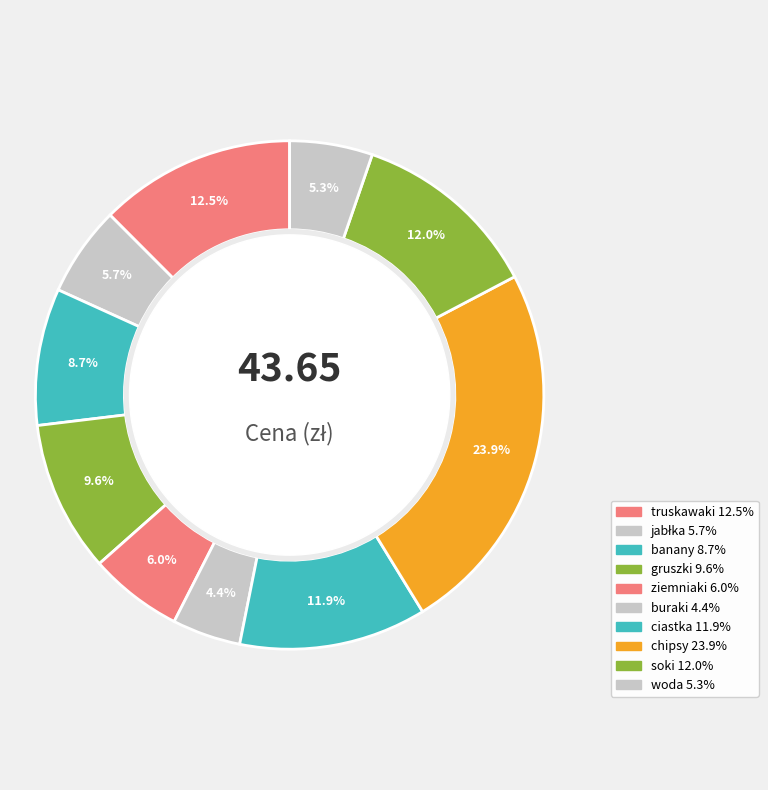

How many segments does this pie chart have?

10